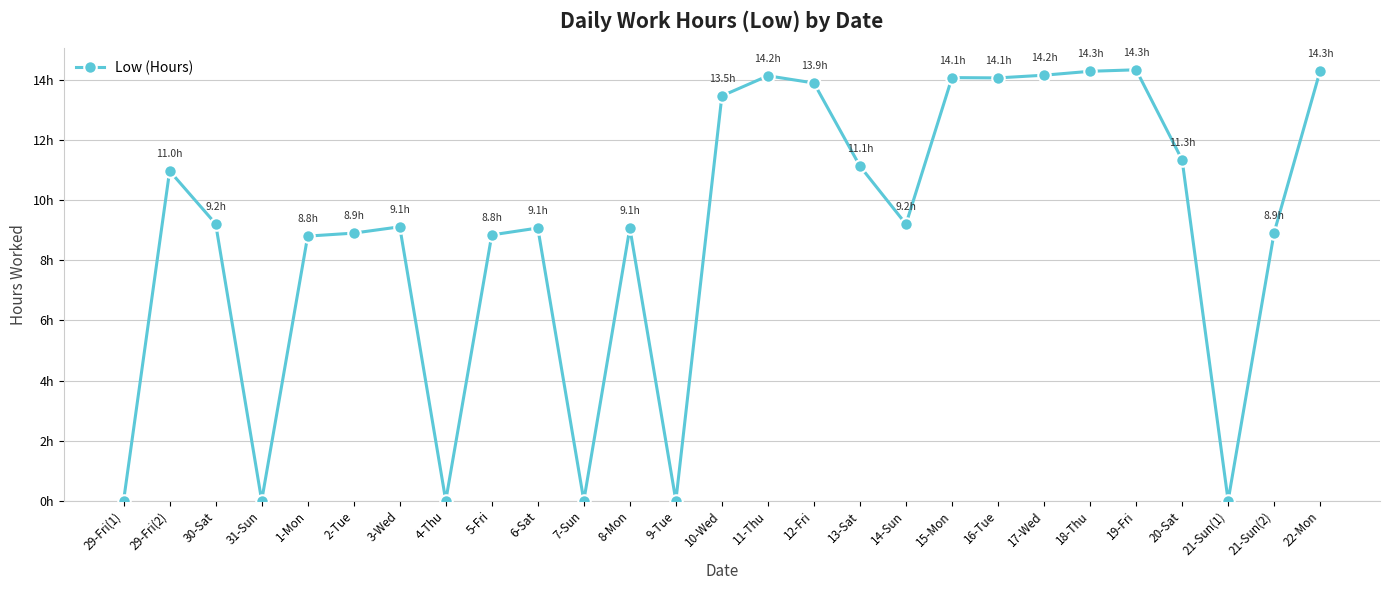

What is the value of the 17th point from the left?

11.1